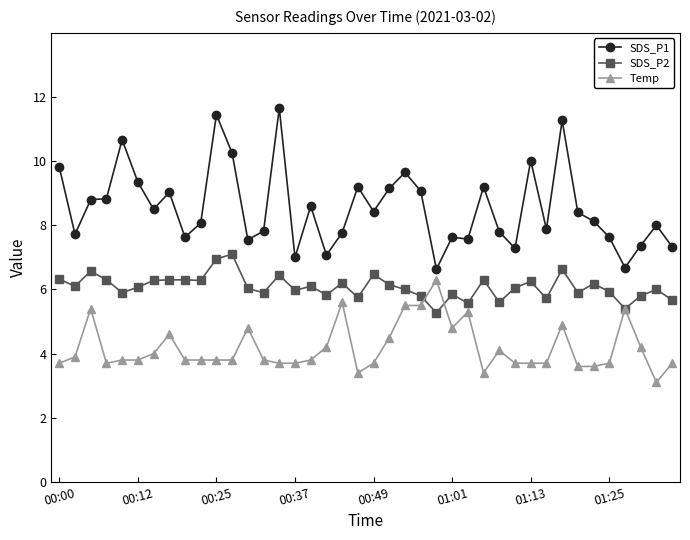

True or false: SDS_P1 and SDS_P2 intersect in this chart.

False